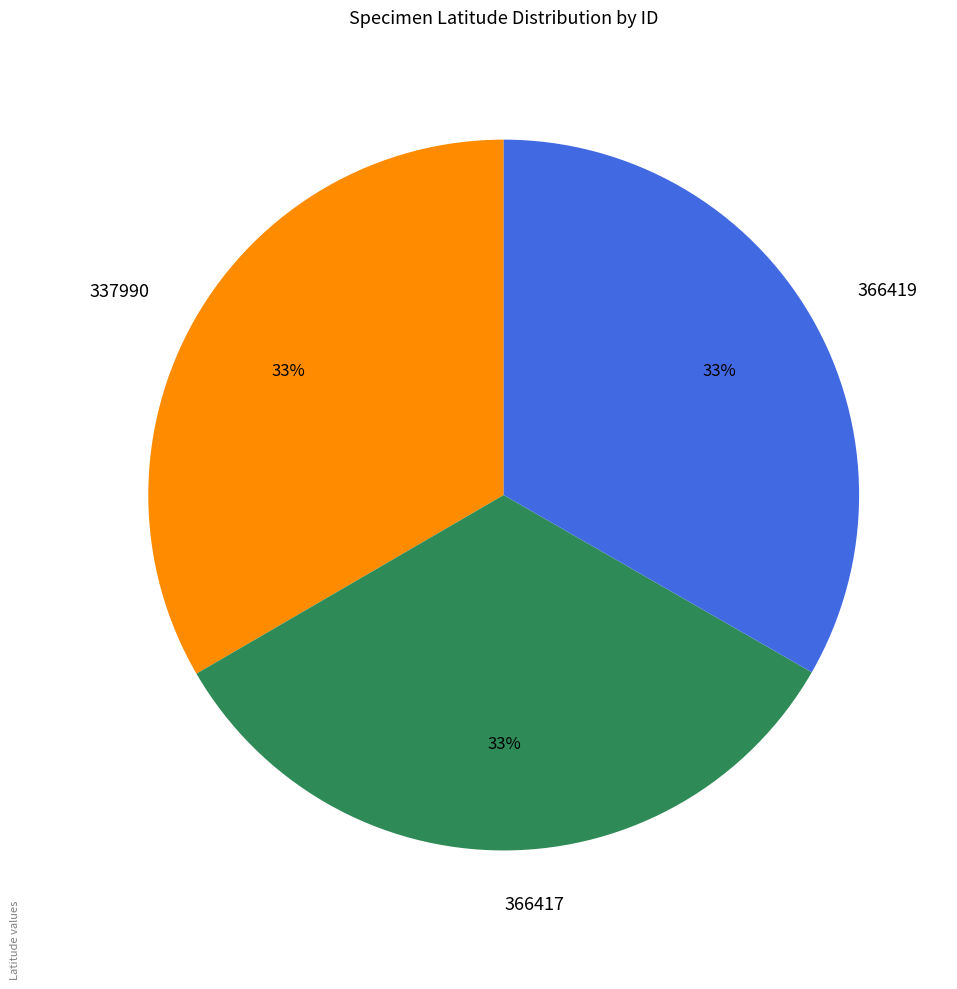

To the nearest percent, what portion does 366419 represent?

33%